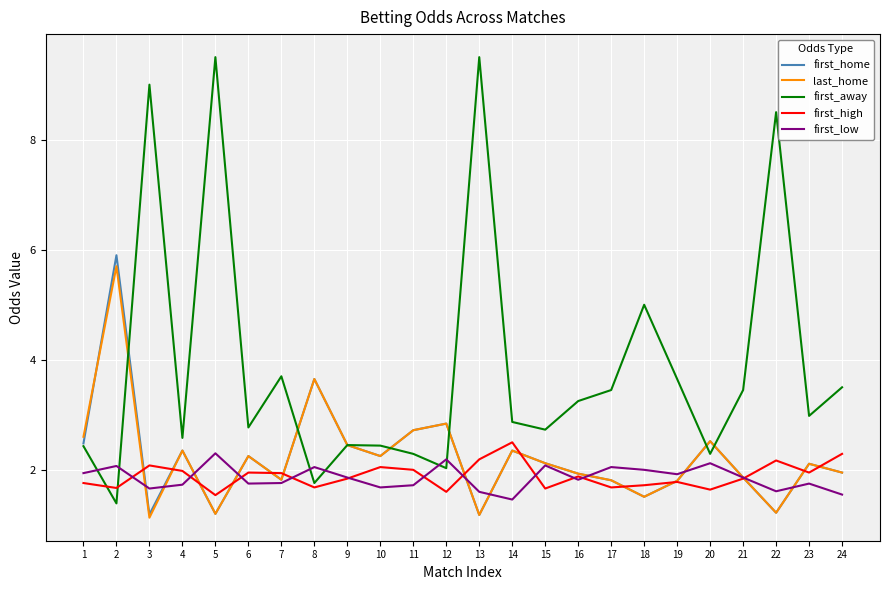

What is the total value across all series at 11?

11.5